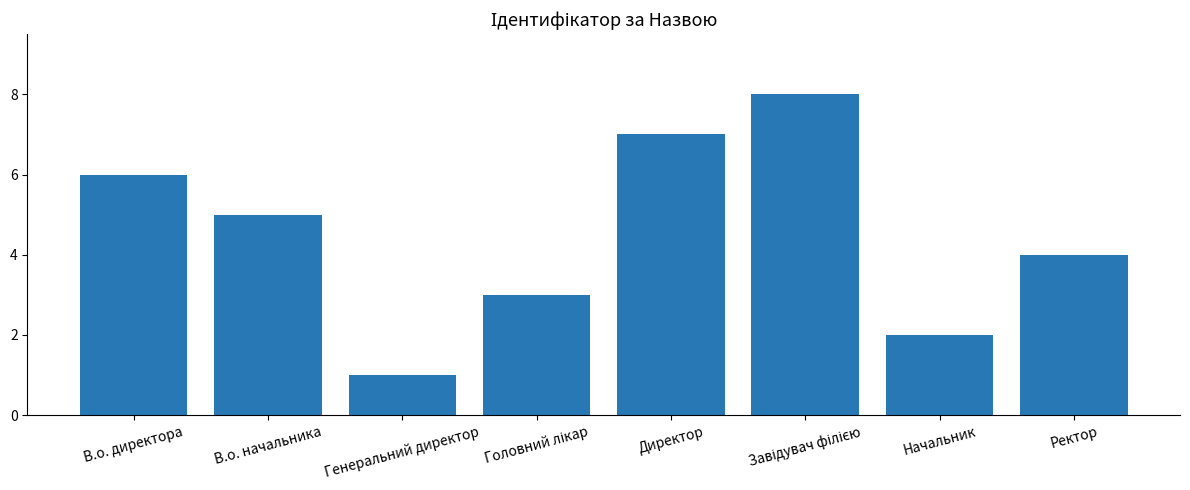

What is the maximum value shown in the chart?

8